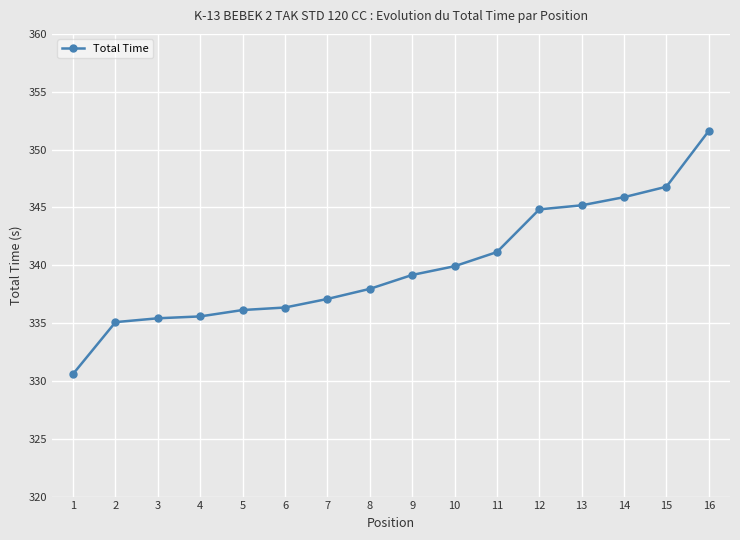

Reading left to right, list all the values displayed in this chart.

330.6	335.1	335.4	335.6	336.1	336.3	337.1	338.0	339.2	339.9	341.1	344.8	345.2	345.9	346.8	351.6